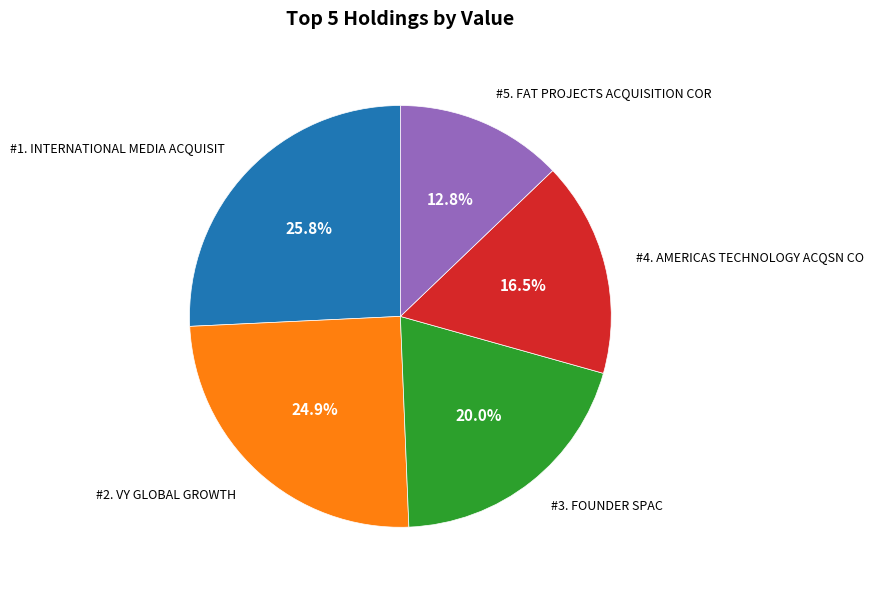

Is there any slice that represents more than half of the pie?

No